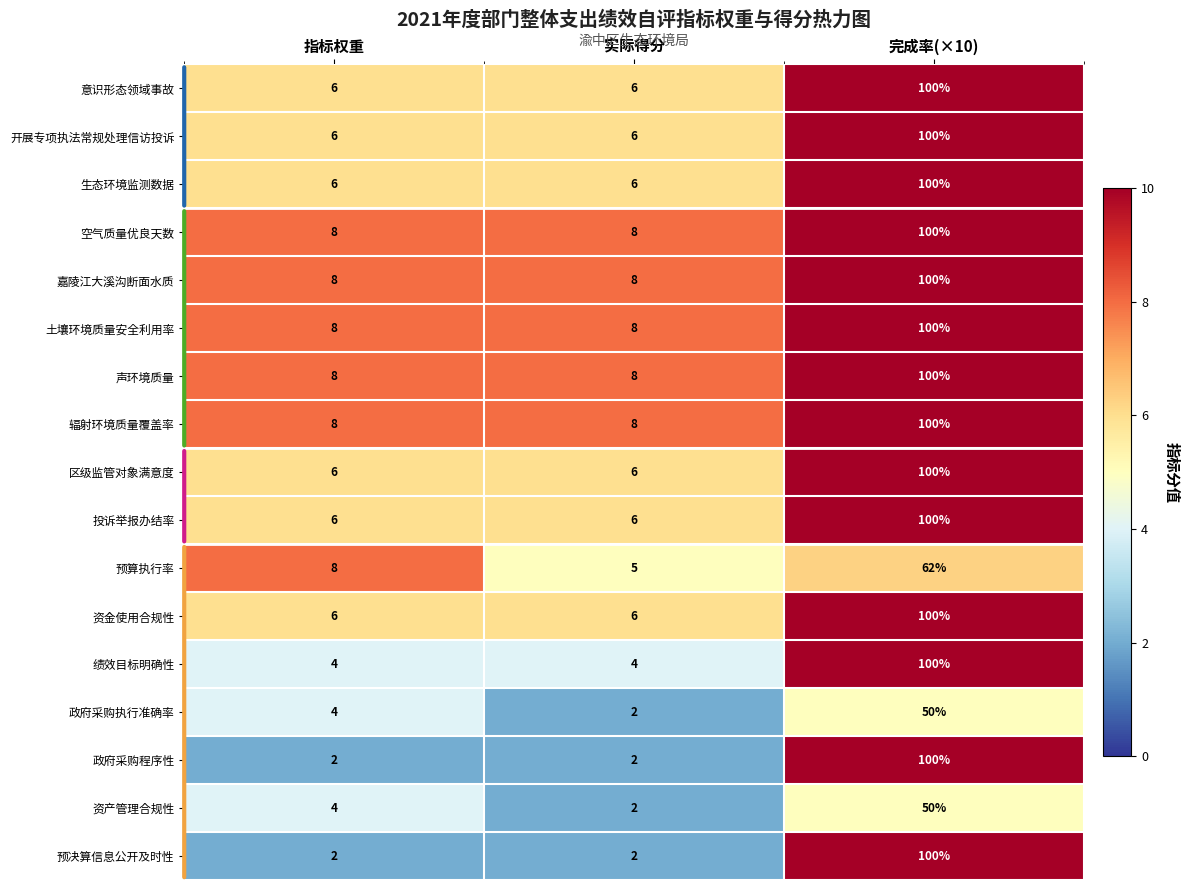

What is the spread (max minus min) of values at 实际得分?

6